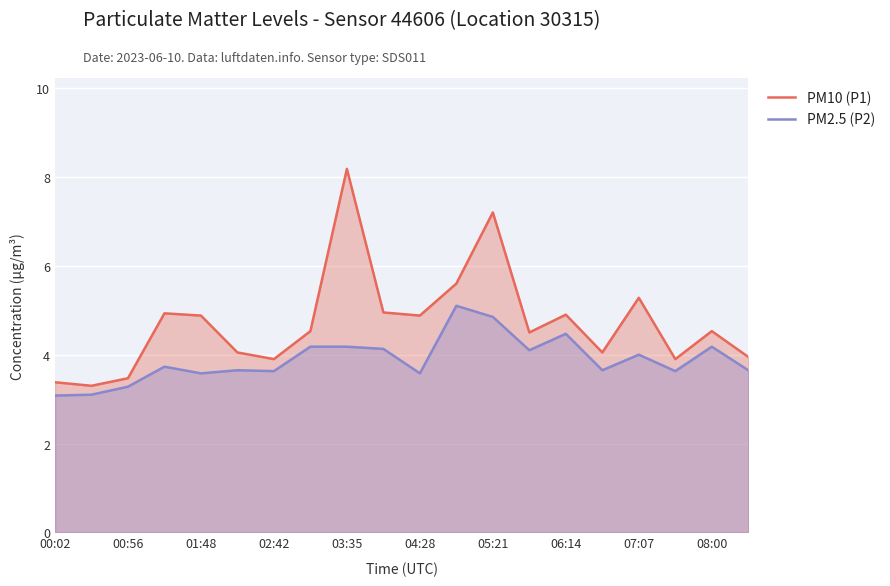

What is the difference between the maximum and minimum values in the PM2.5 (P2) series?

2.0